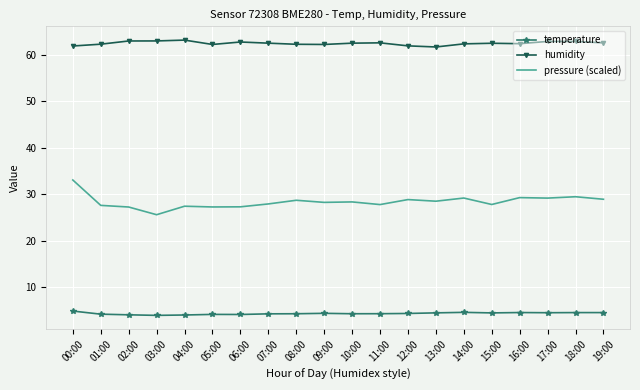

At which label does pressure (scaled) reach its minimum?

03:00